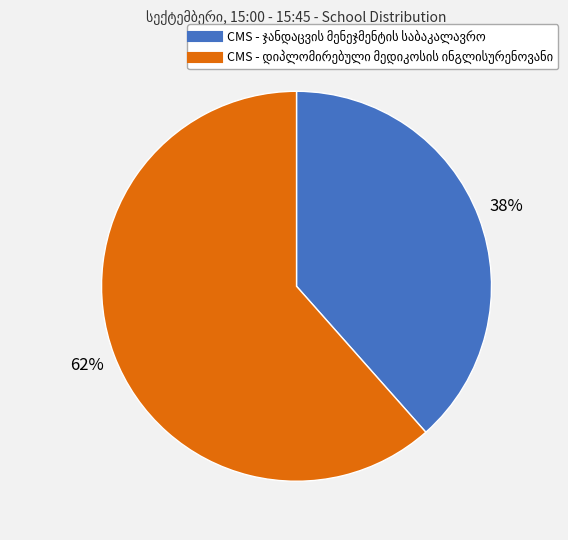

Is there a majority slice in this chart?

Yes